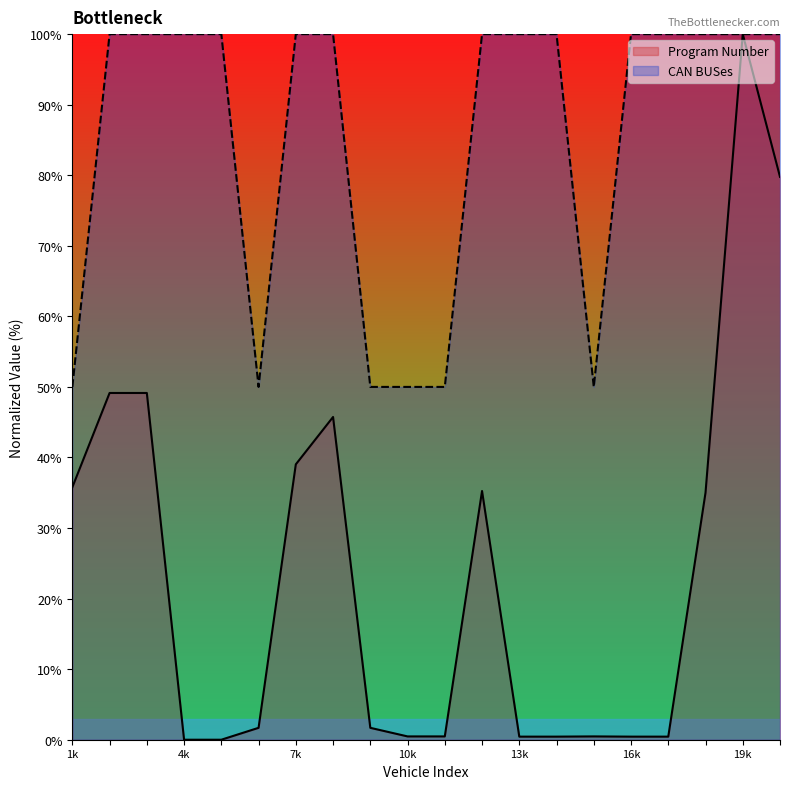

What are all the series names shown in the legend?

Program Number, CAN BUSes